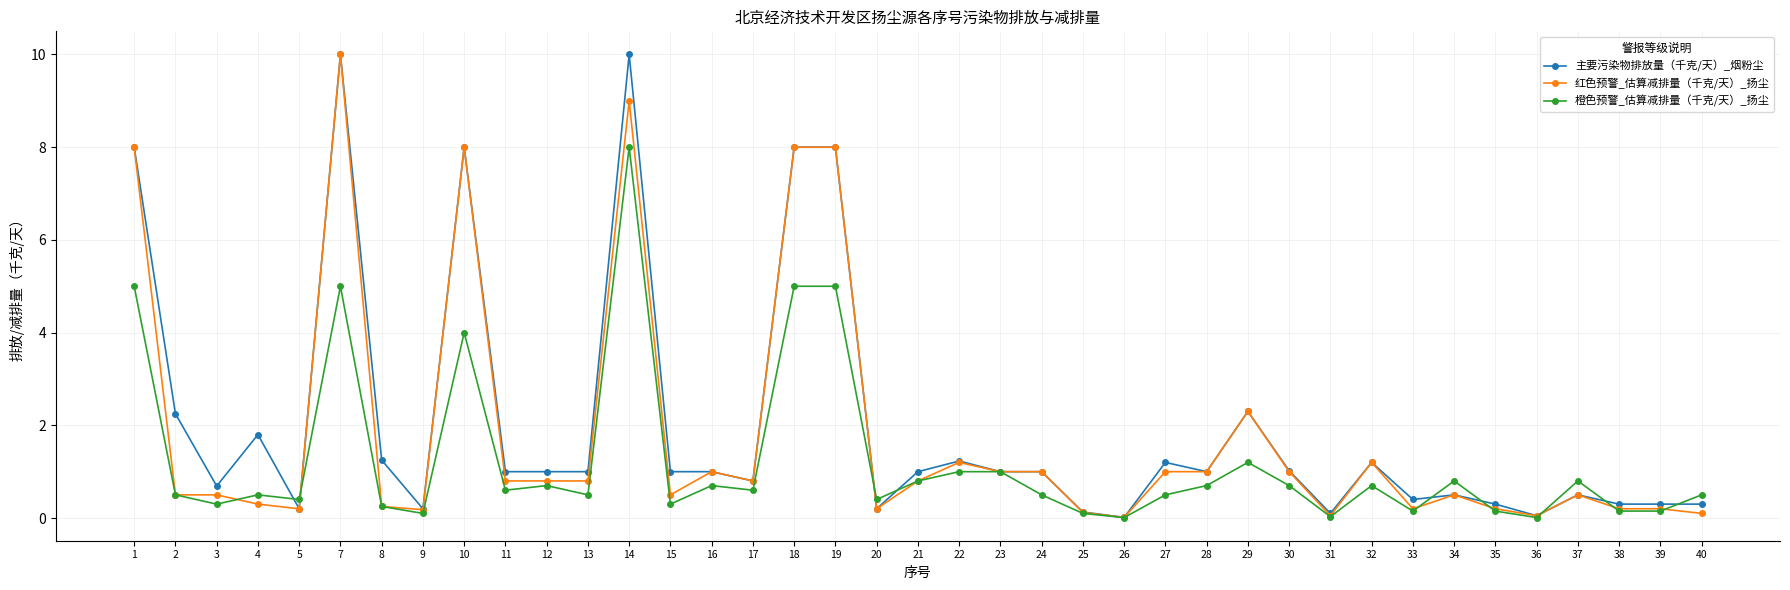

What is the highest value of the 主要污染物排放量（千克/天）_烟粉尘 series?

10.0